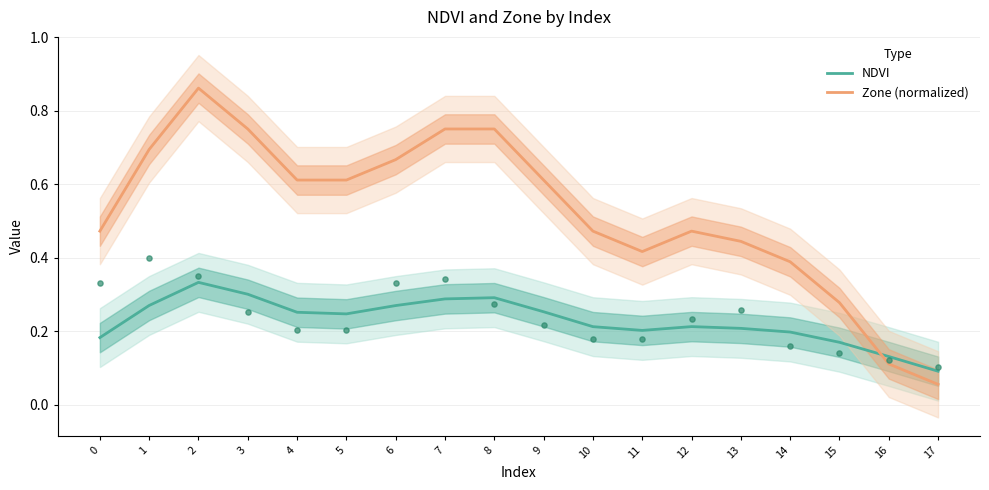

Is the value of NDVI at 15 greater than the value of Zone (normalized) at 0?

No